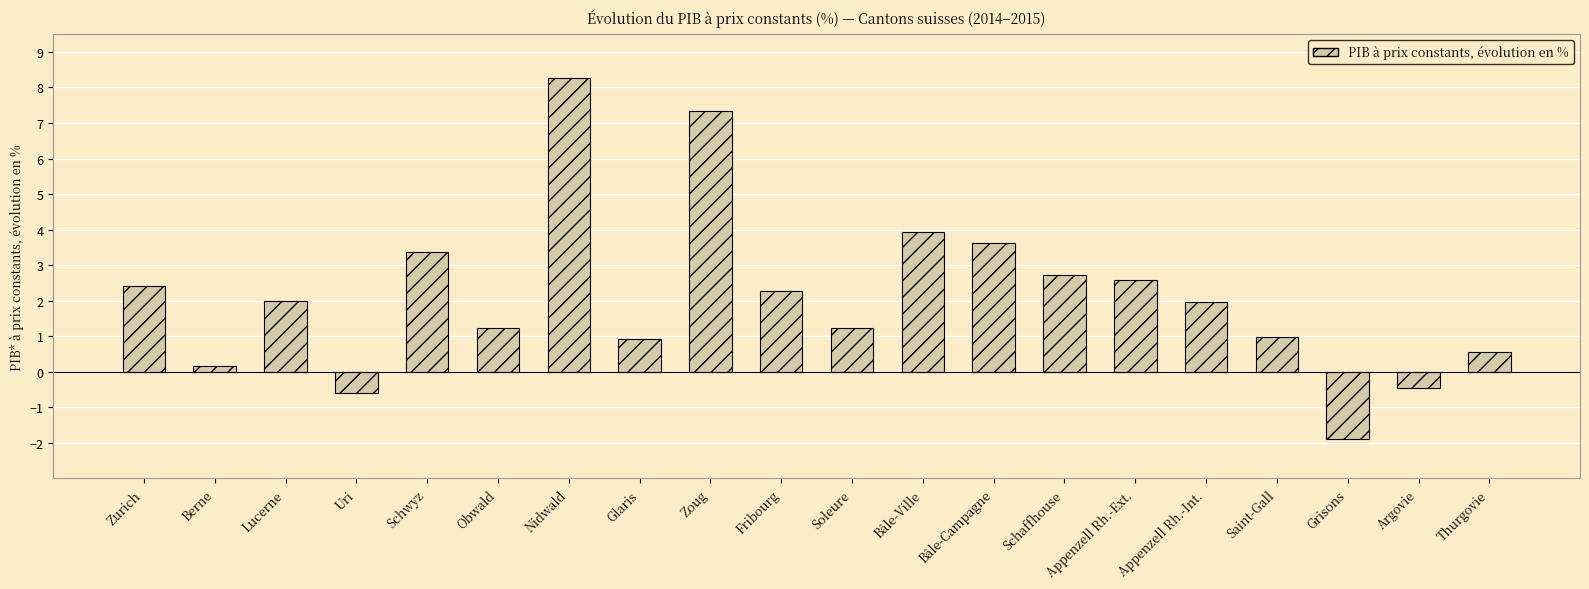

Are the bars horizontal?

No